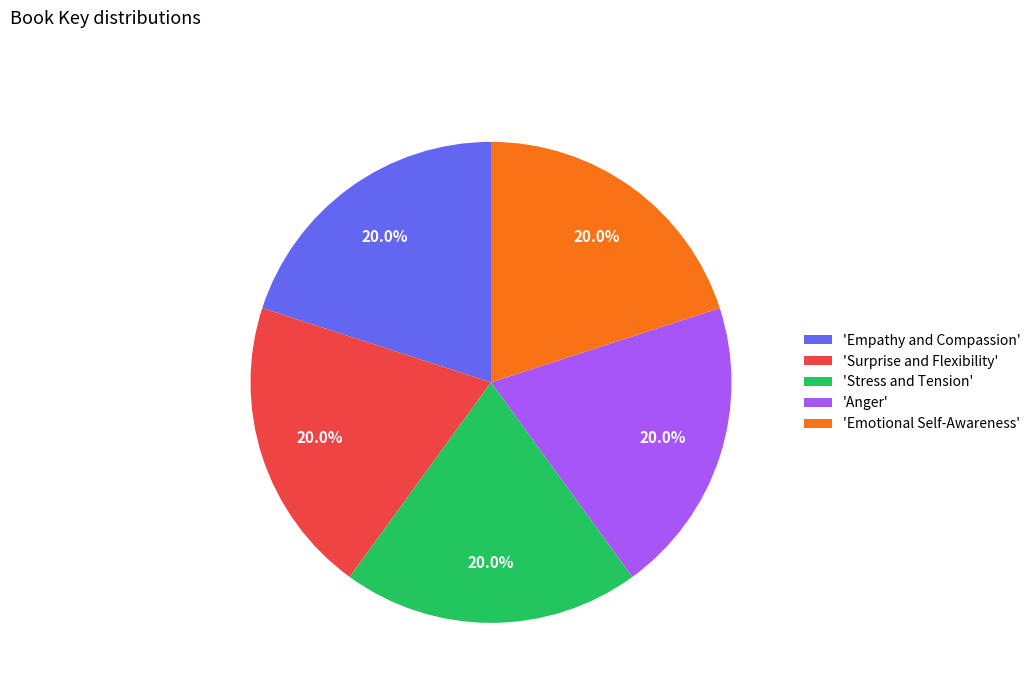

How many slices are in this pie chart?

5